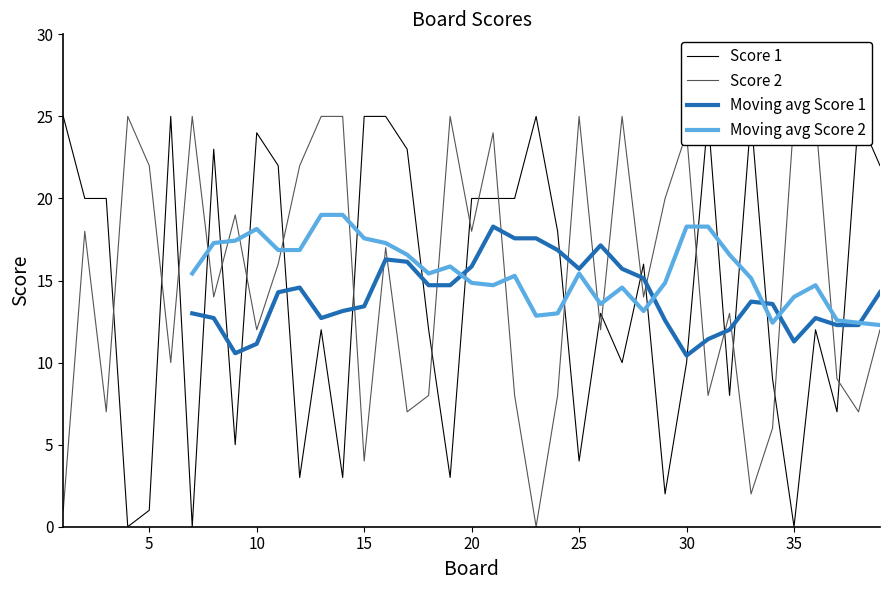

True or false: Score 2 and Score 1 intersect in this chart.

True